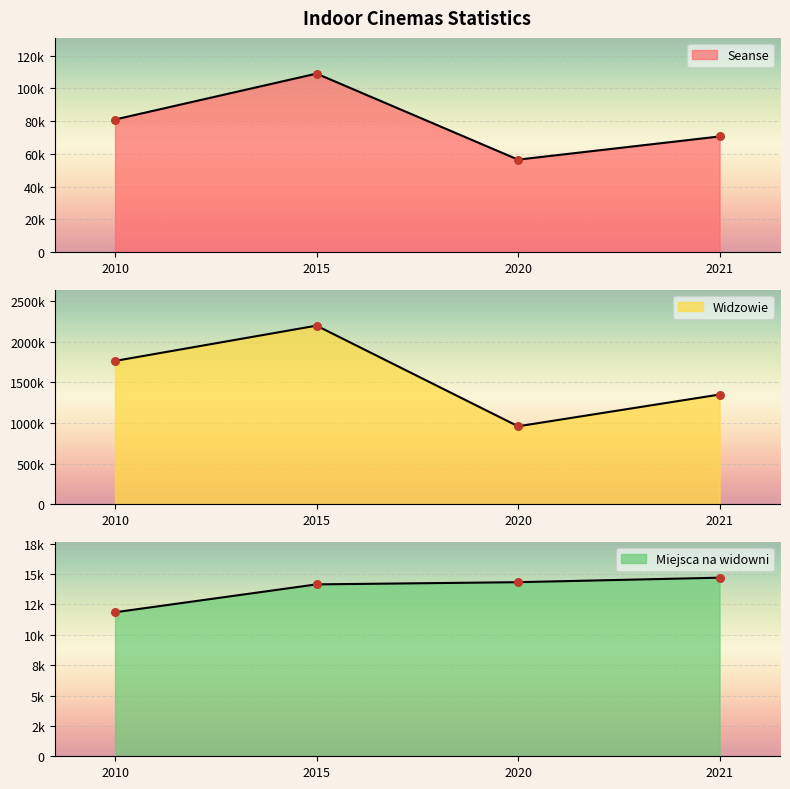

Which series contains the highest Y value?

Widzowie